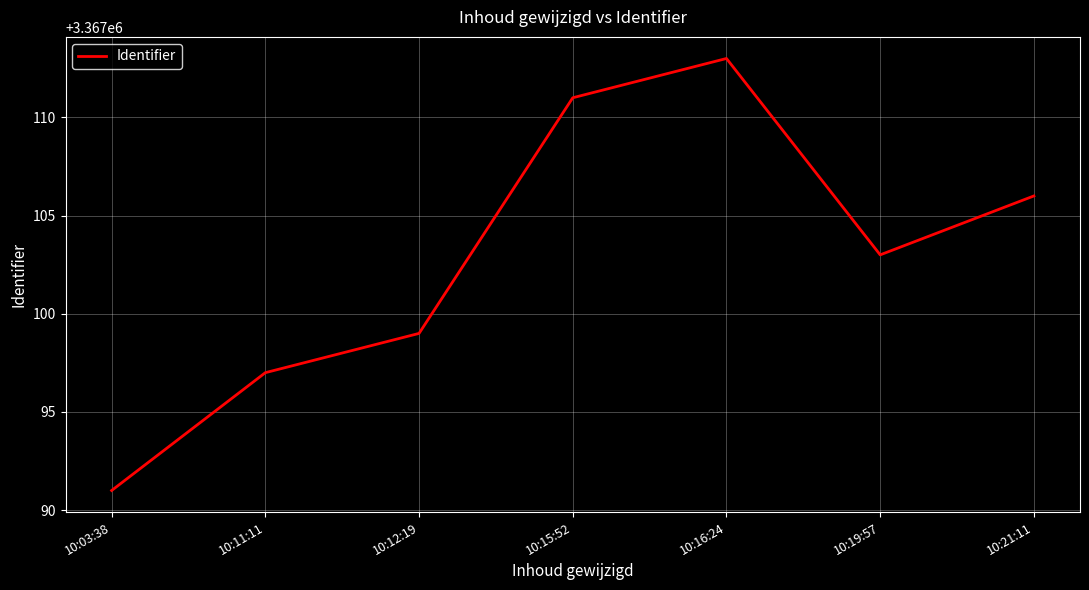

Where is the first local maximum?

10:16:24